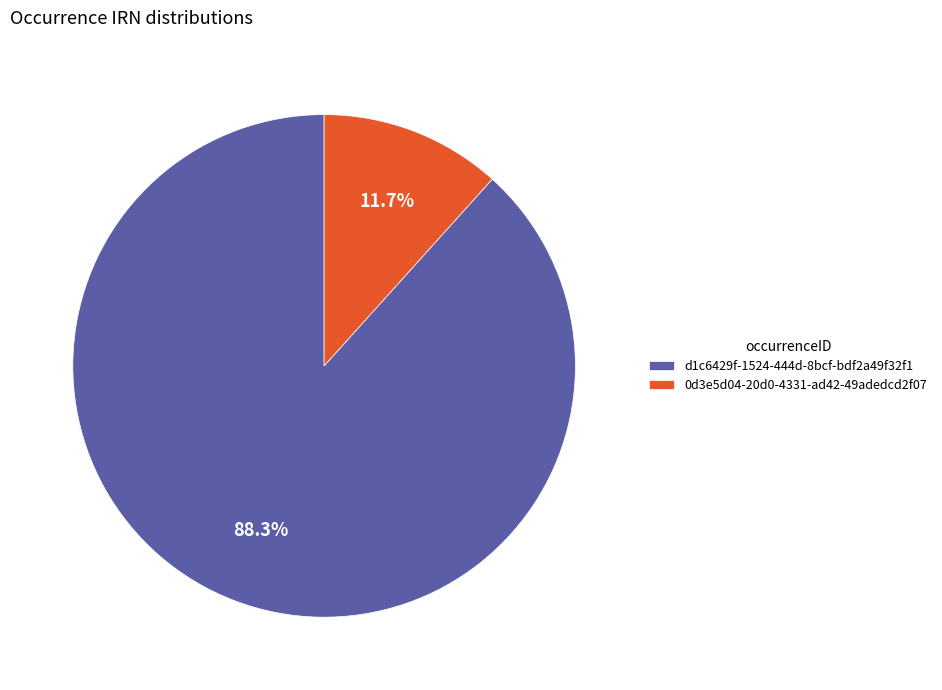

Does d1c6429f-1524-444d-8bcf-bdf2a49f32f1 represent more than half of the total?

Yes